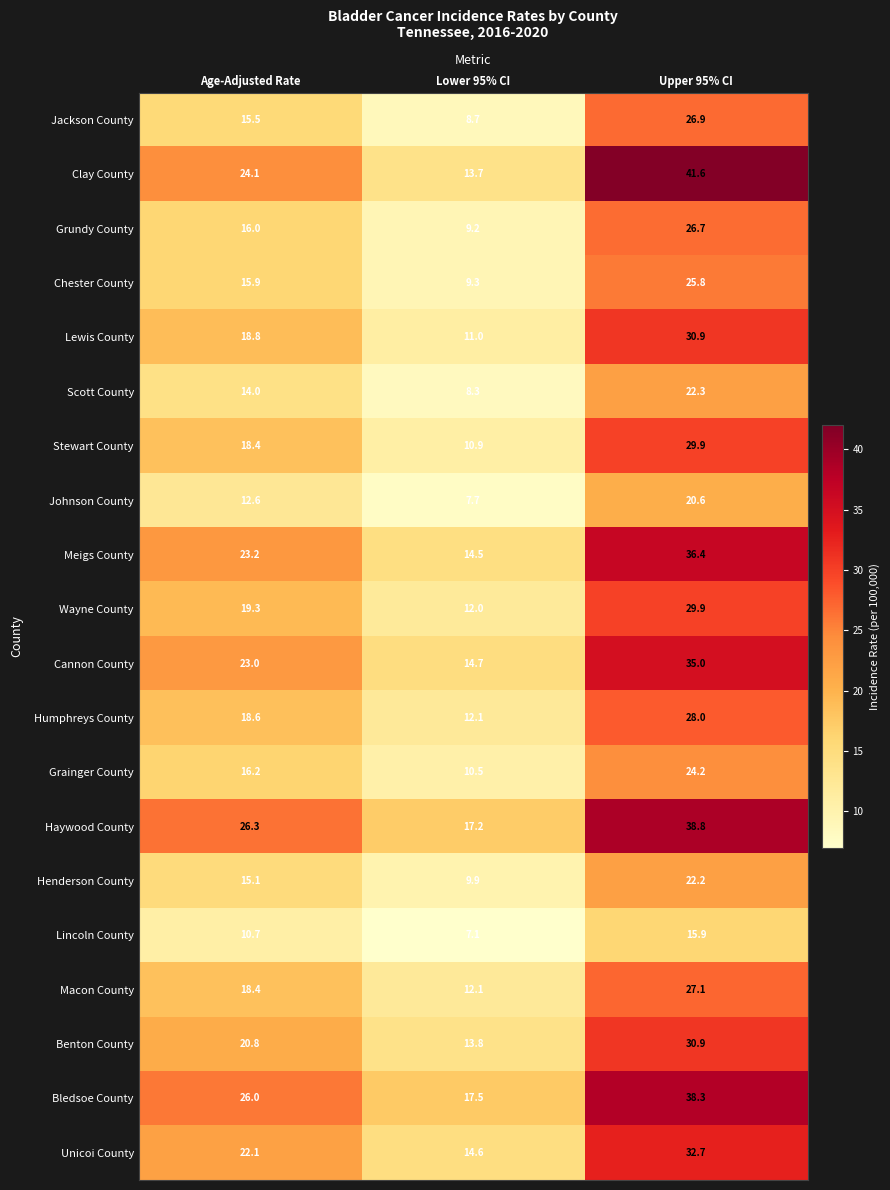

At how many categories does at least one series exceed 35?

1